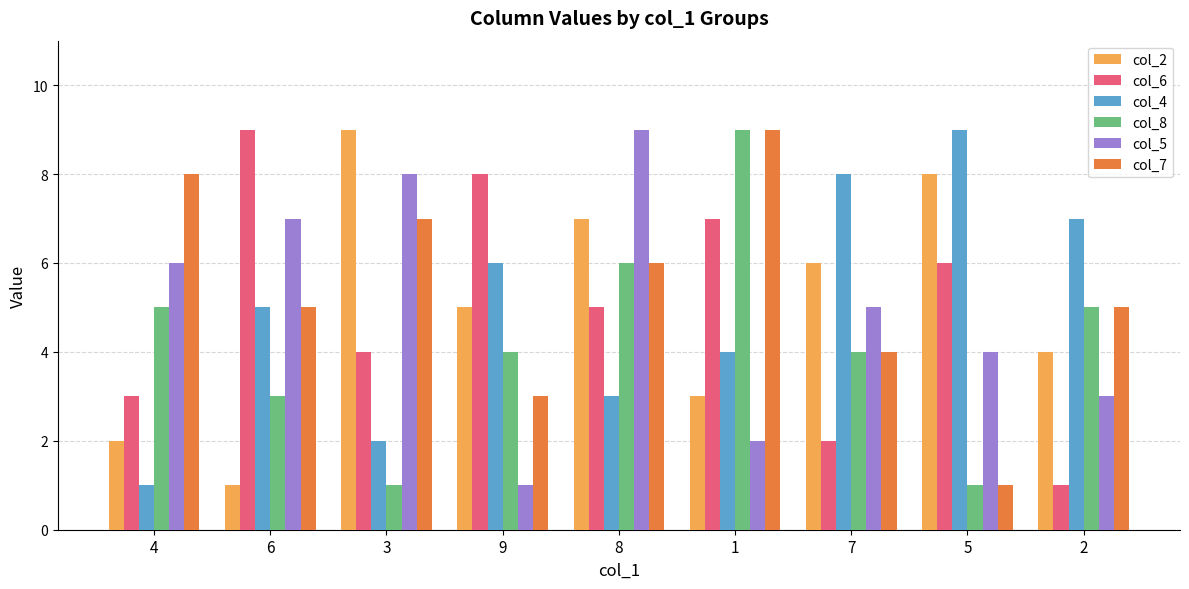

Reading left to right, list all the values displayed in this chart.

col_2: 2	1	9	5	7	3	6	8	4
col_6: 3	9	4	8	5	7	2	6	1
col_4: 1	5	2	6	3	4	8	9	7
col_8: 5	3	1	4	6	9	4	1	5
col_5: 6	7	8	1	9	2	5	4	3
col_7: 8	5	7	3	6	9	4	1	5